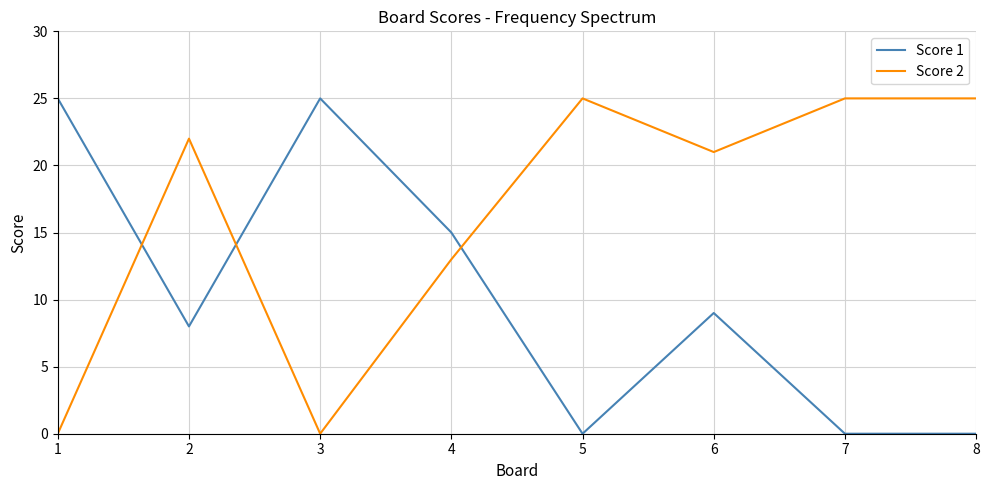

Which series has the largest total across all categories?

Score 2